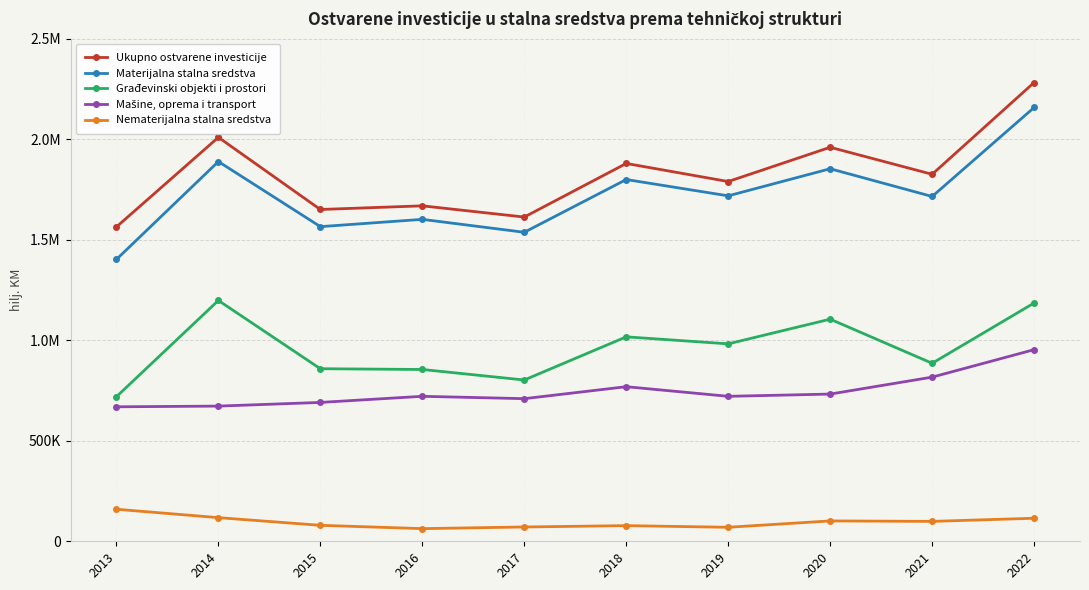

How many values in the Nematerijalna stalna sredstva series exceed 98989?

4